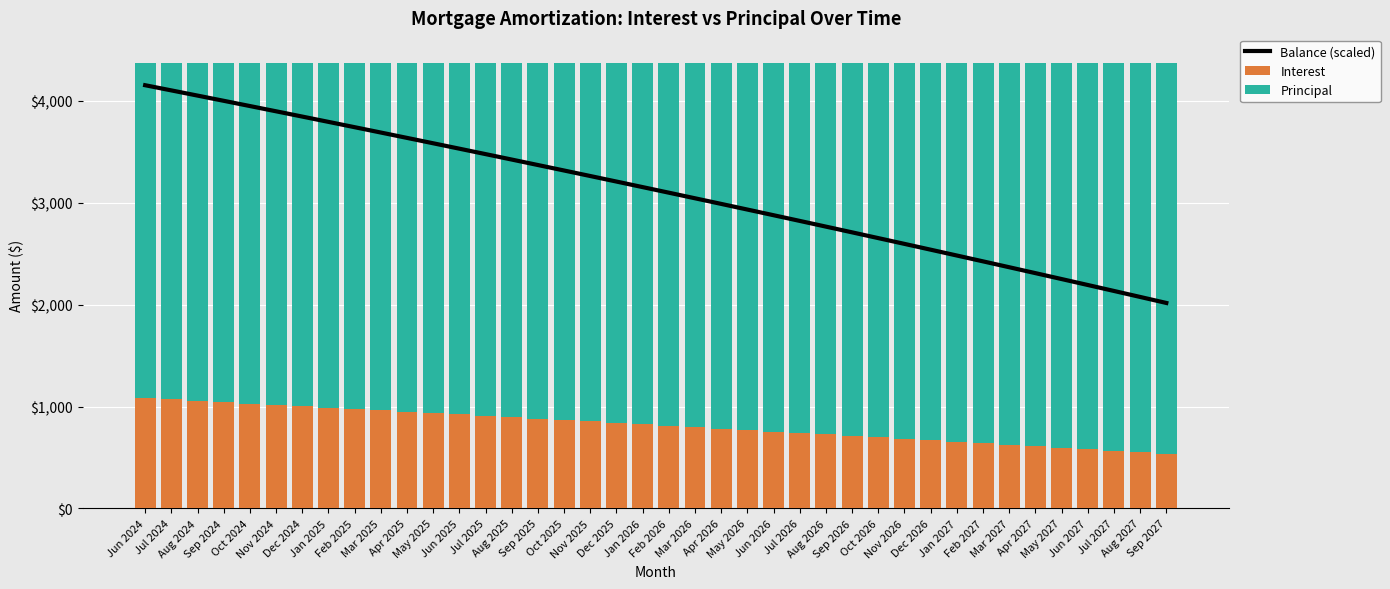

What is the label of the 29th bar from the right?

May 2025